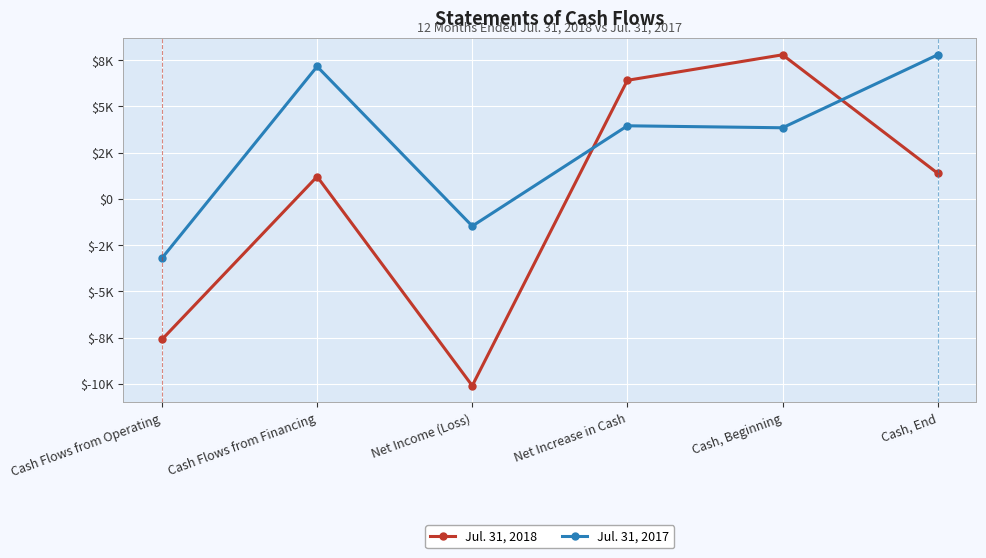

Is it true that Jul. 31, 2017 equals 1342 at Net Increase in Cash?

False